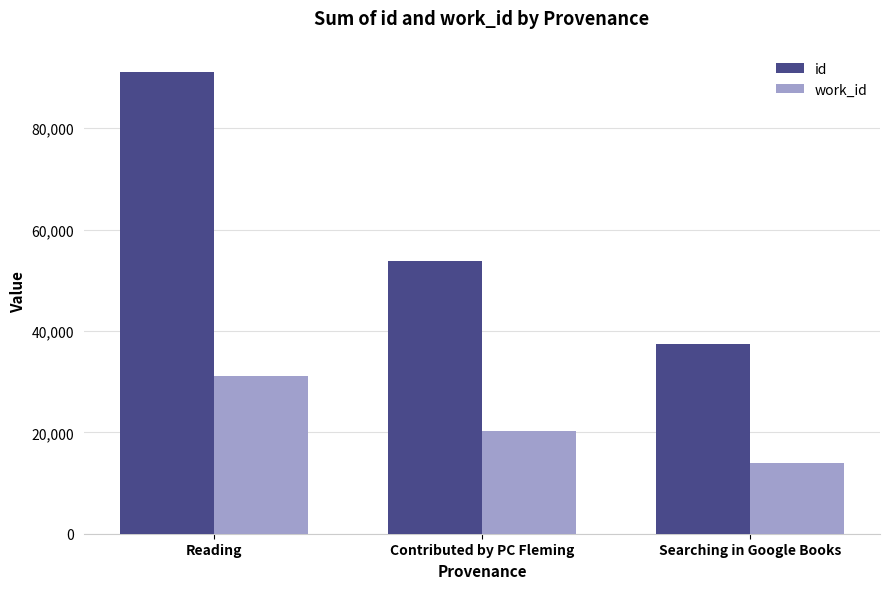

Rank the categories by work_id value from lowest to highest.

Searching in Google Books, Contributed by PC Fleming, Reading